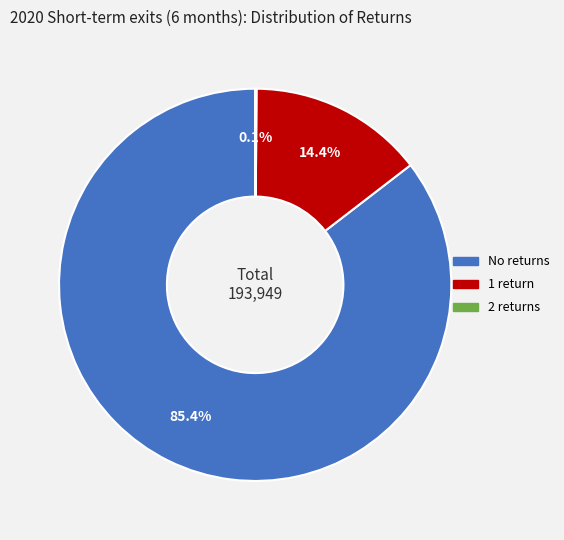

Is there a majority slice in this chart?

Yes